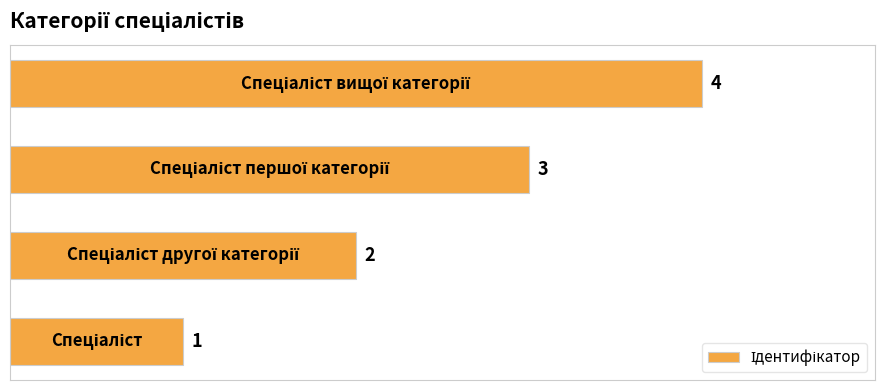

What is the maximum value shown in the chart?

4